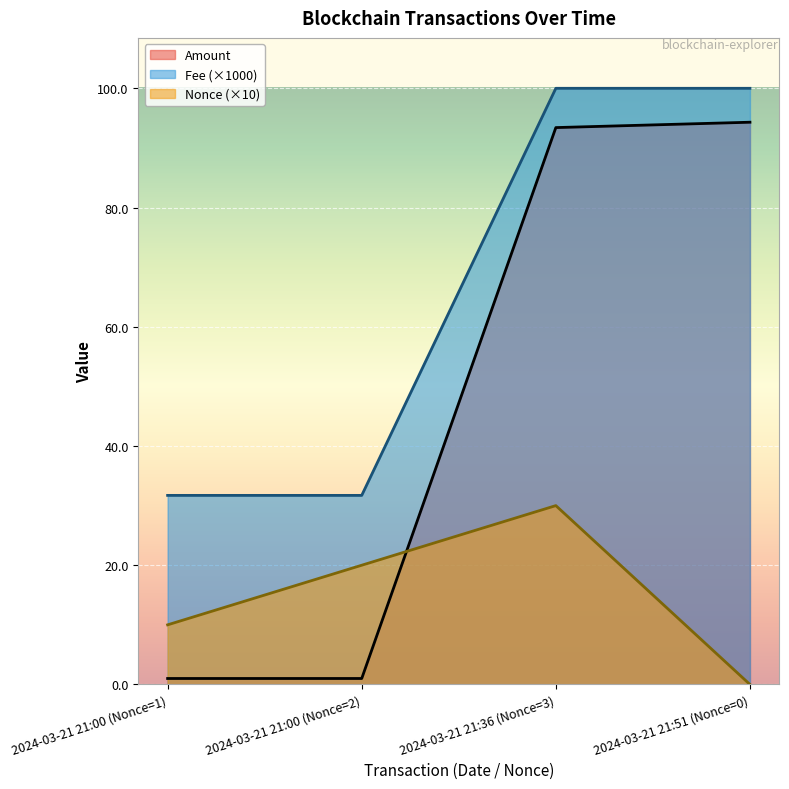

At which label is Nonce closest to 15?

2024-03-21 21:00 (Nonce=1)